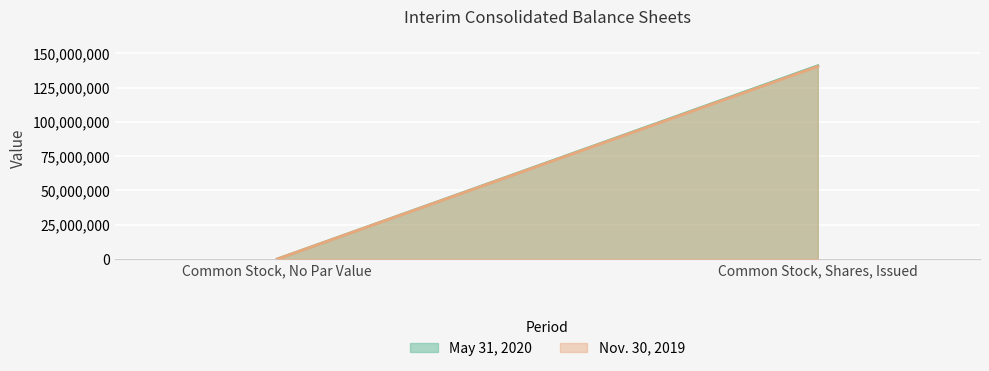

How many values in Nov. 30, 2019 are above zero?

1